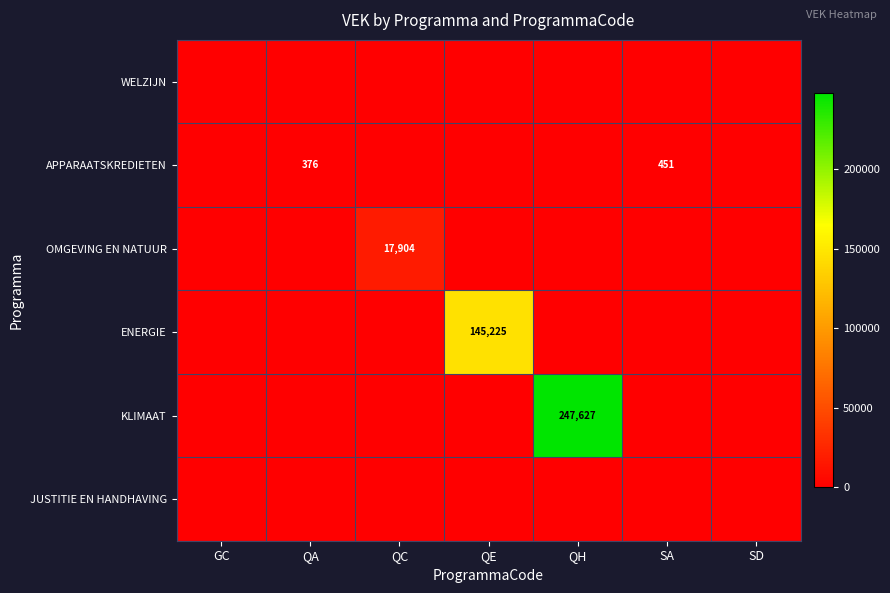

True or false: ENERGIE has a value of 39780 at QE.

False